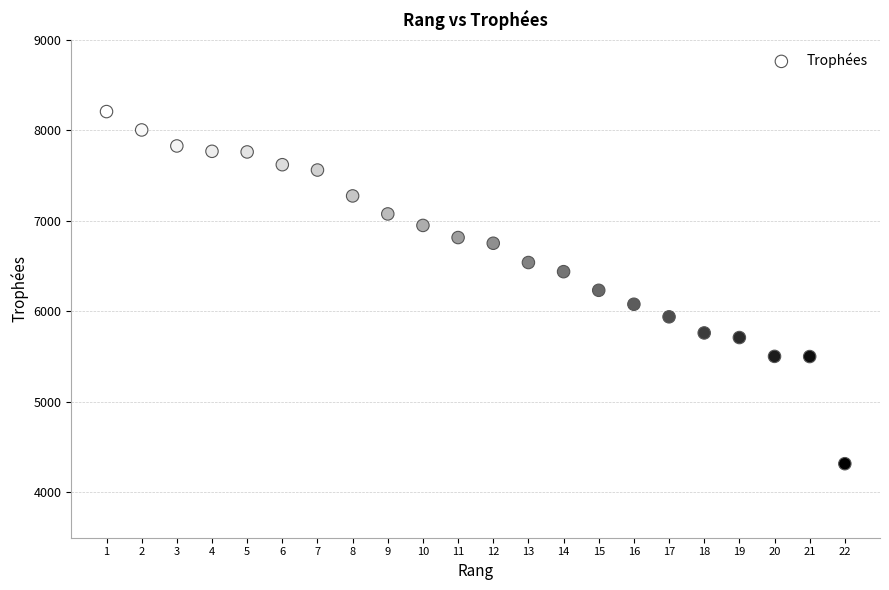

What is the range of X values (max minus min)?

21